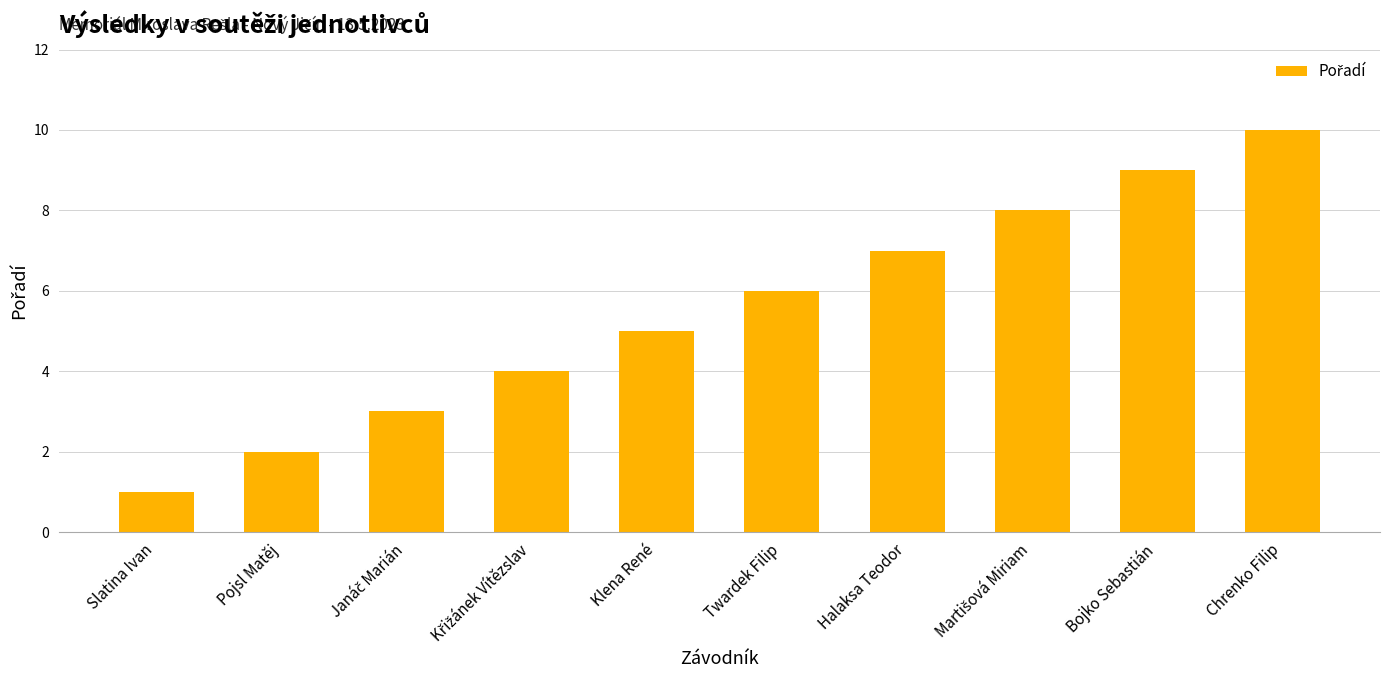

Is it true that the value at Slatina Ivan is 2?

False